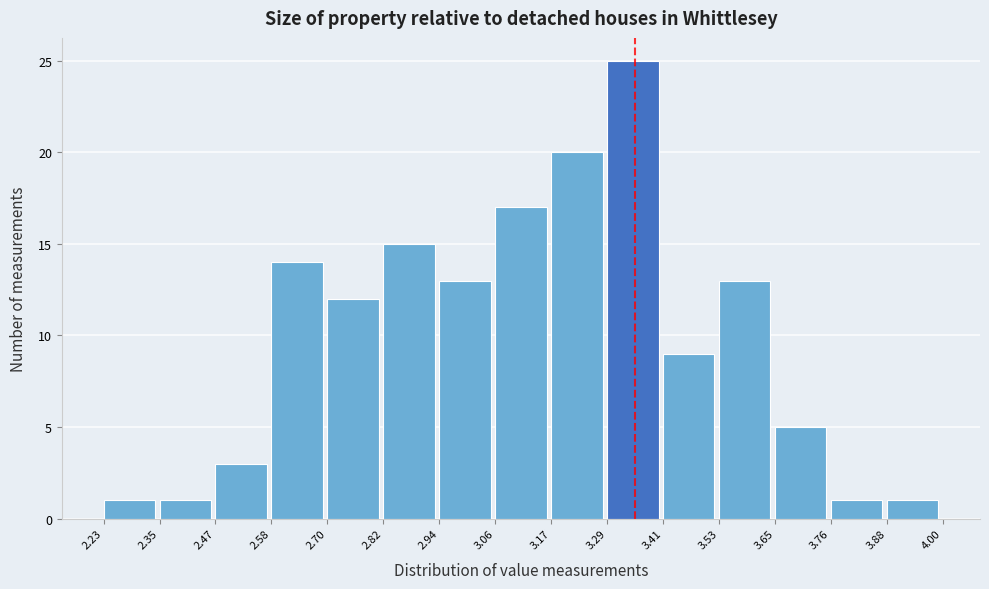

Over which range of the x-axis is the bar tallest?

3.29 to 3.41